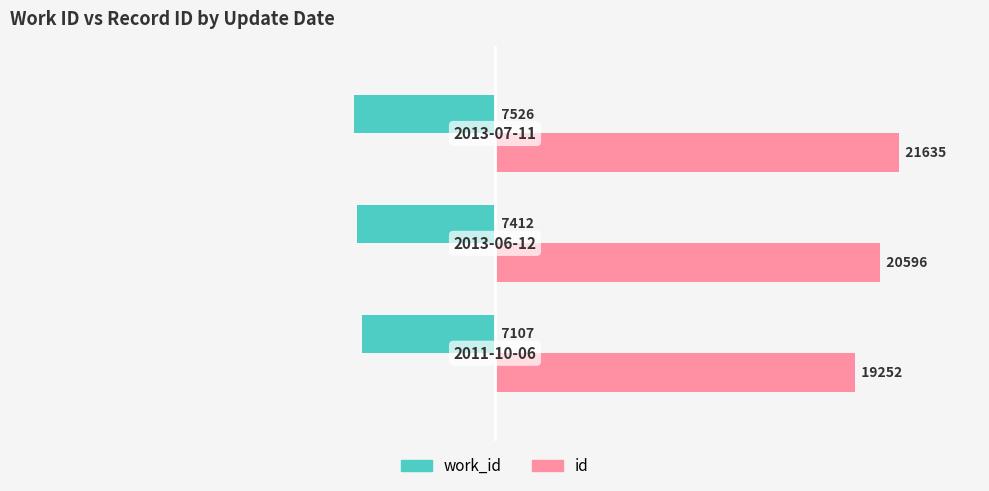

What are all the series names shown in the legend?

work_id, id